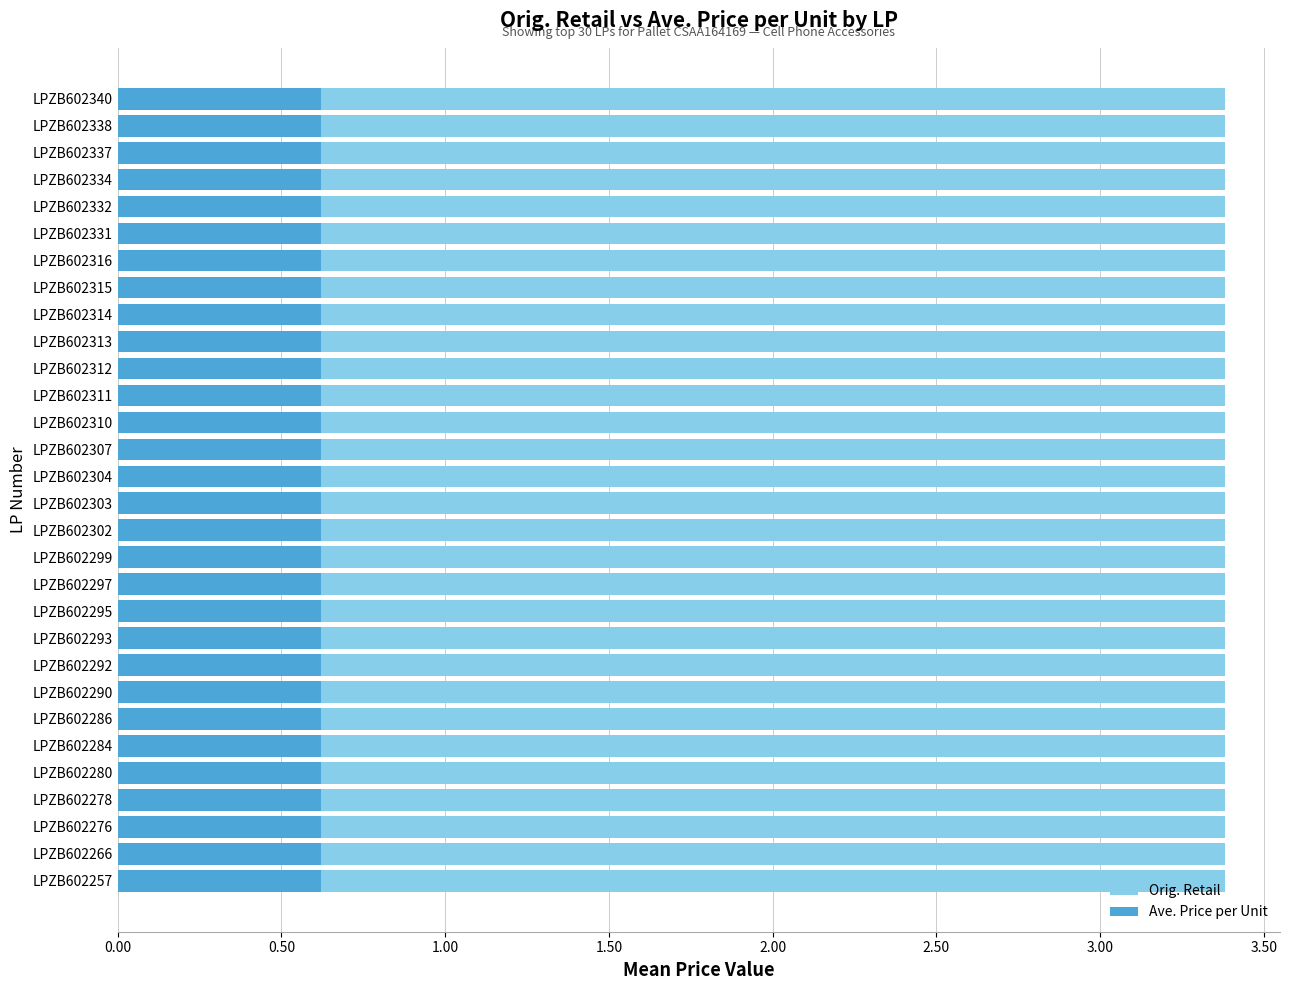

What is the value of the Ave. Price per Unit bar at the 4th from the left?

0.6